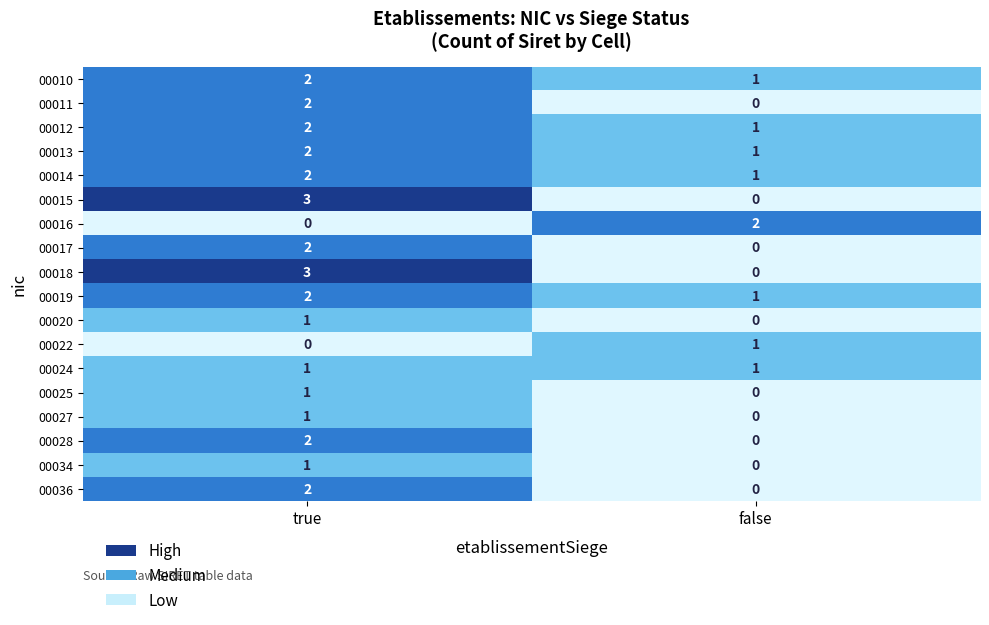

At which category is the sum across all series the highest?

true